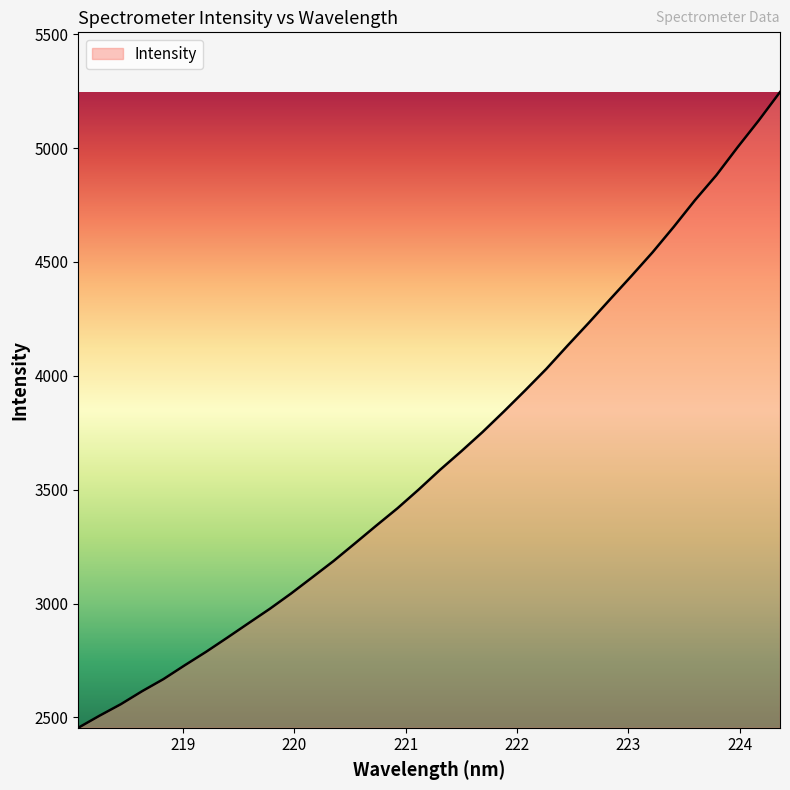

What is the smallest value displayed?

2454.7